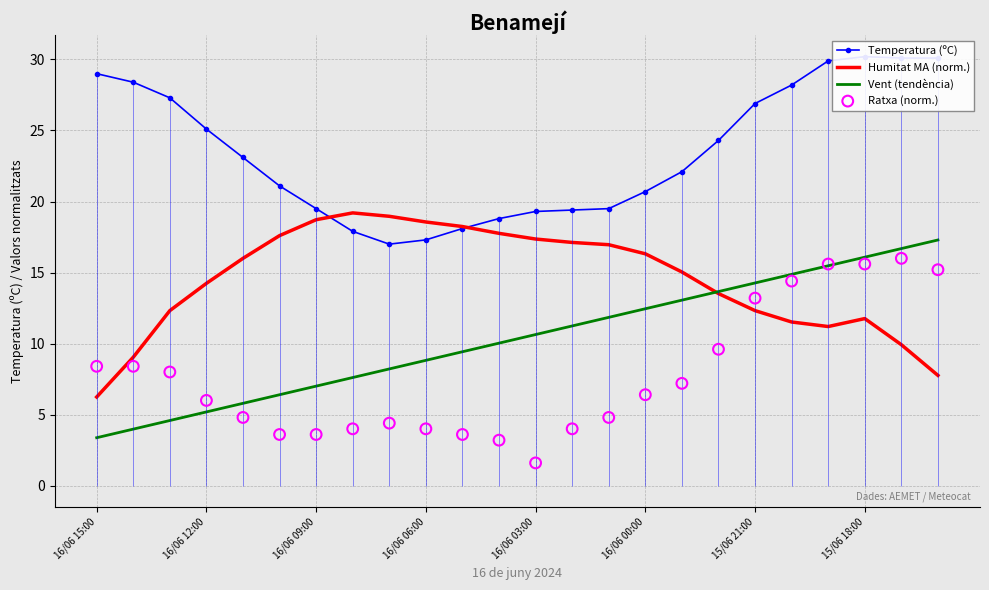

Which series reaches the maximum Y coordinate?

Temperatura (ºC)